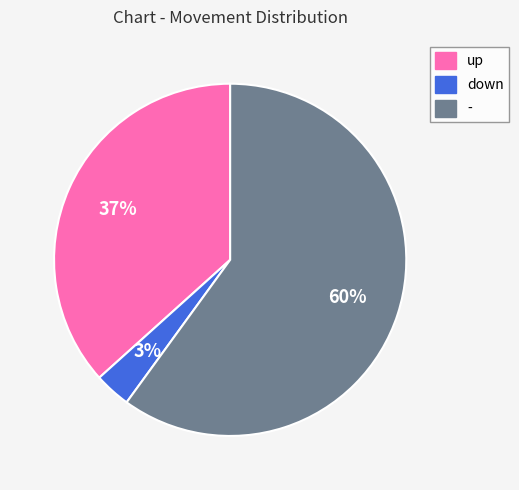

Is the sum of down and up greater than half?

No